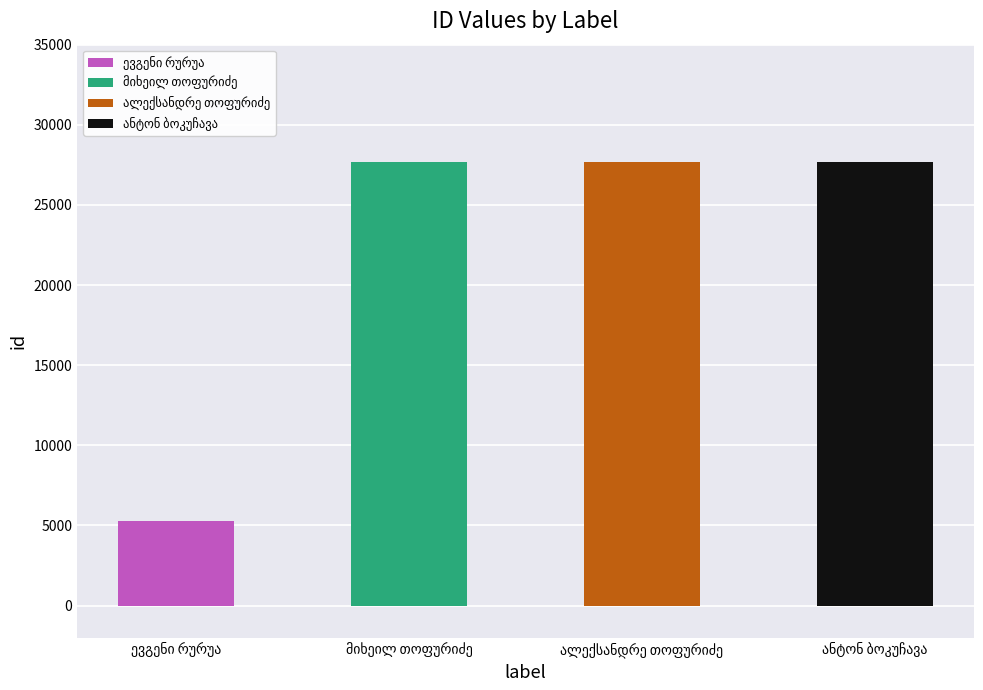

What is the sum of the values at ანტონ ბოკუჩავა and მიხეილ თოფურიძე?

55352